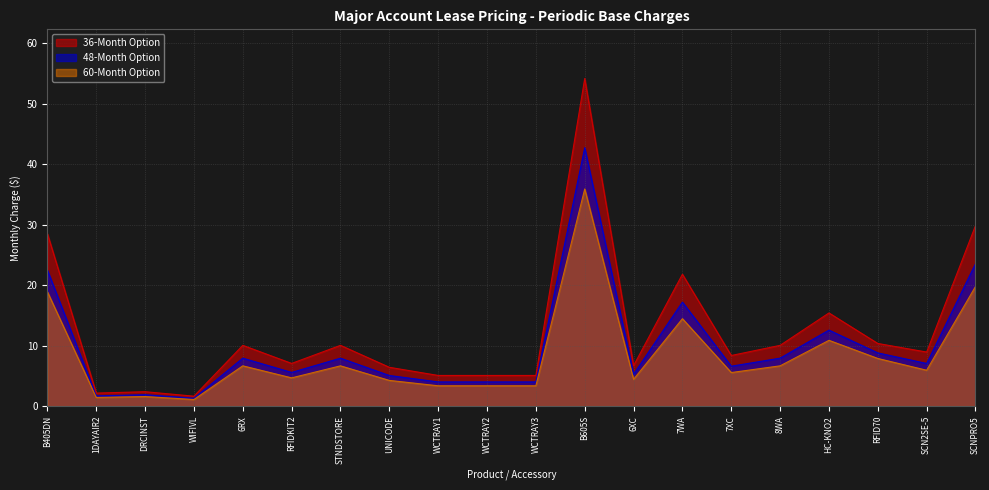

At which category does 36-Month Option reach its first local valley?

1DAYAIR2